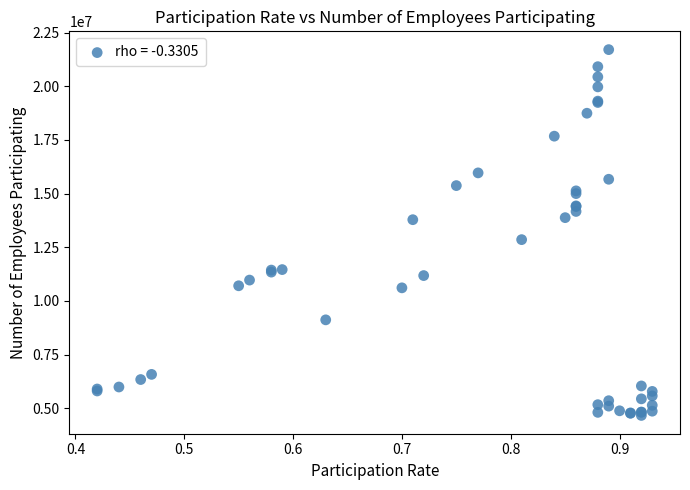

What Y value in the scatter plot is closest to 13184000?

12853000